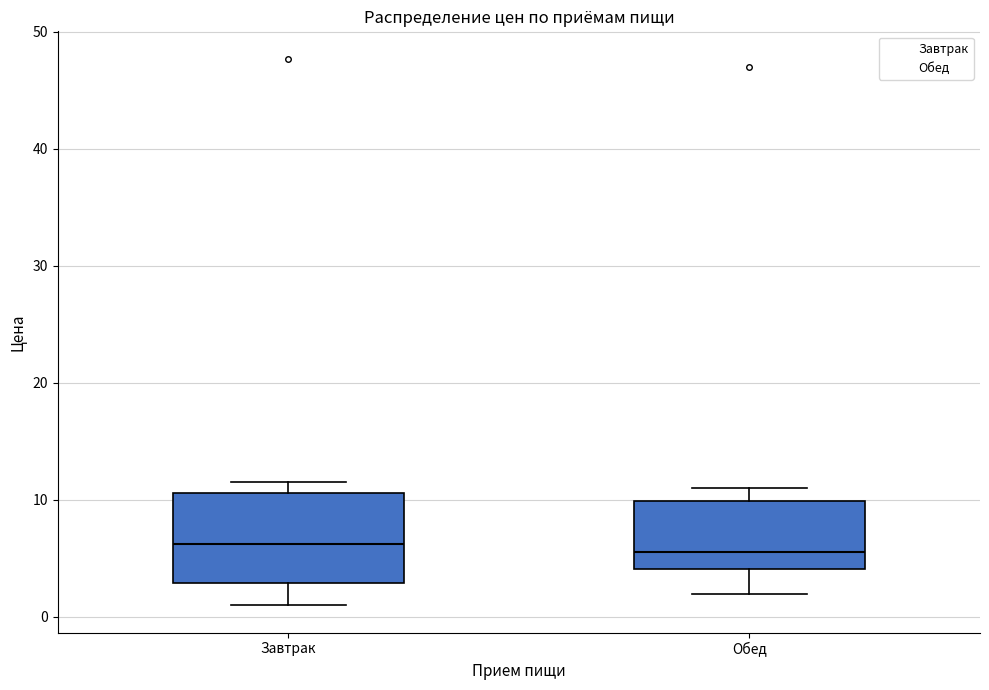

Reading left to right, transcribe this box plot: for each box, give where its median line is, the range the box spans, and where its two whiskers end, as read against the y-axis. The values are not printed on the chart, so give them approximately, as read against the axis.

Завтрак: median 6, box 3 to 11, whiskers 1 to 12
Обед: median 6, box 4 to 10, whiskers 2 to 11